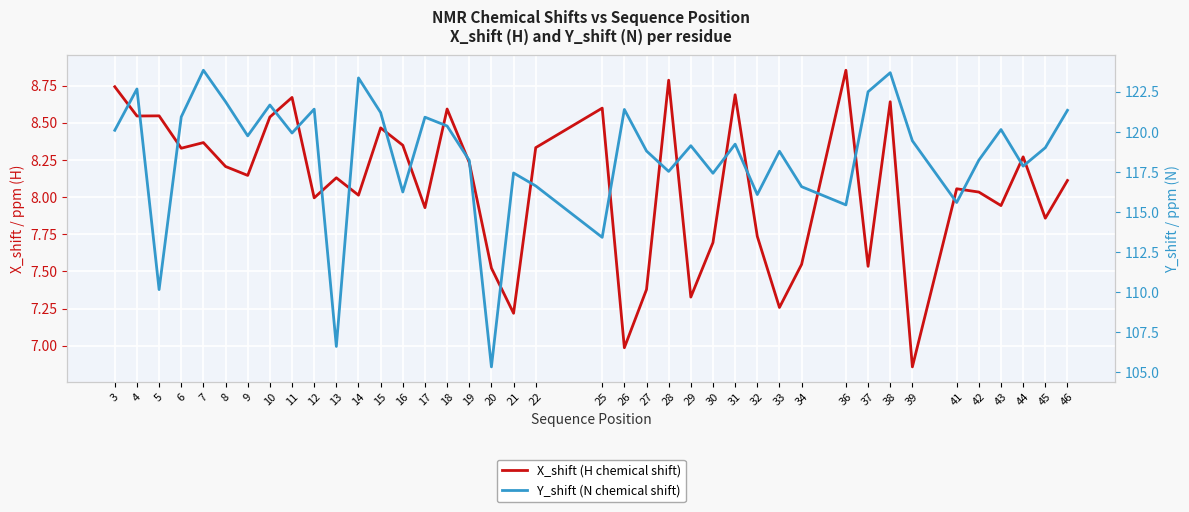

True or false: X_shift (H chemical shift) and Y_shift (N chemical shift) cross at least once.

False